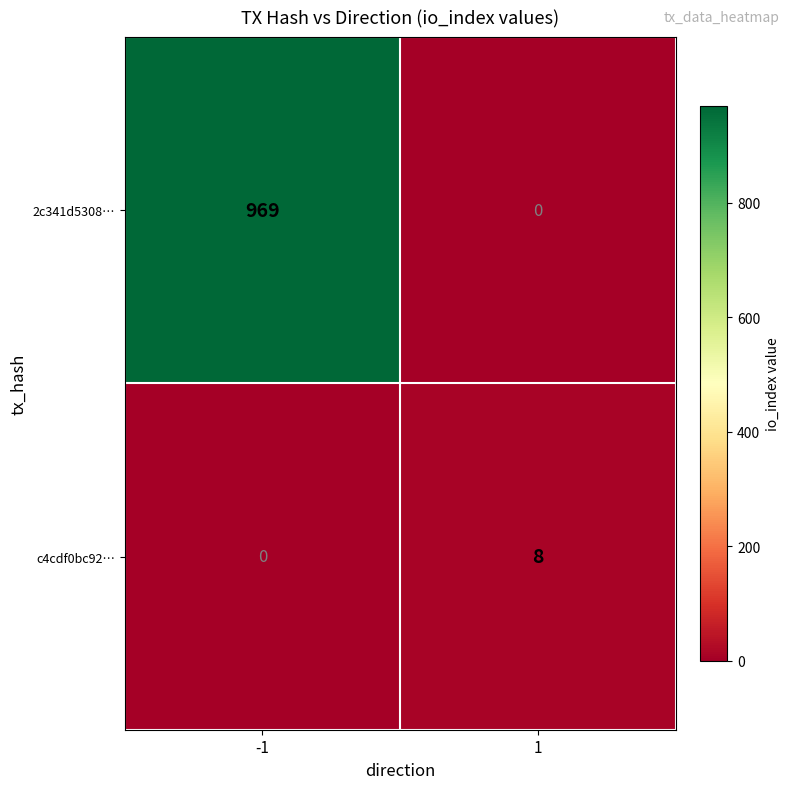

Between -1 and 1, which series saw the biggest shift?

2c341d5308…